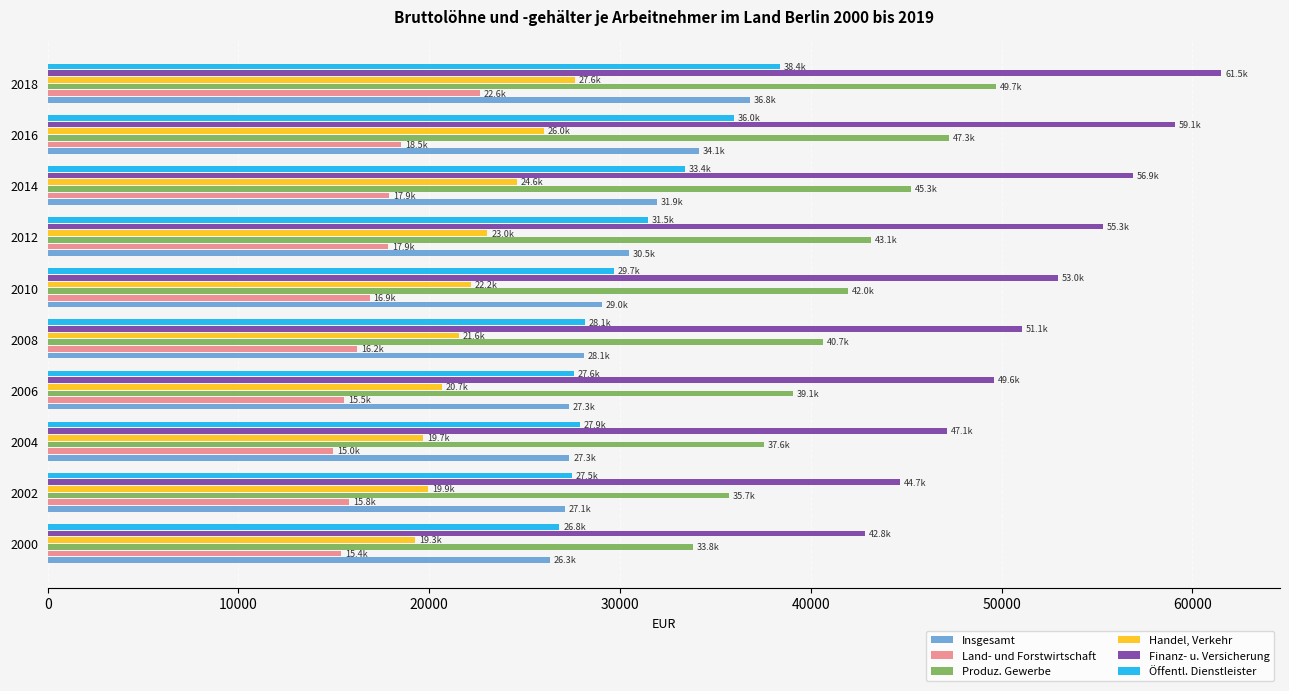

What is the difference between the highest and lowest values at 2018?

38880